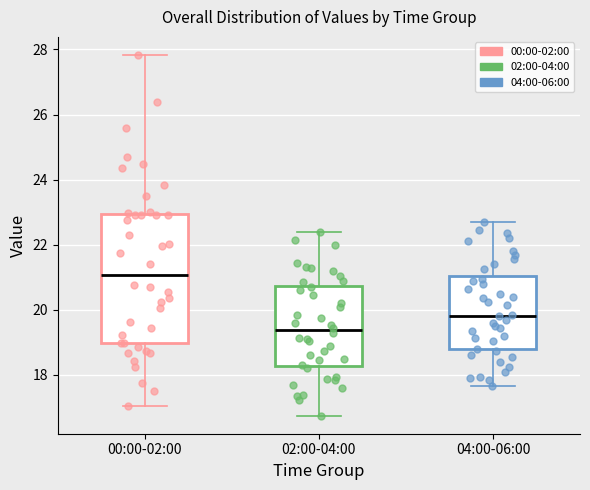

Where does the upper whisker of the box for 00:00-02:00 end on the y-axis? The values are not printed on the chart, so give them approximately, as read against the axis.

27.8